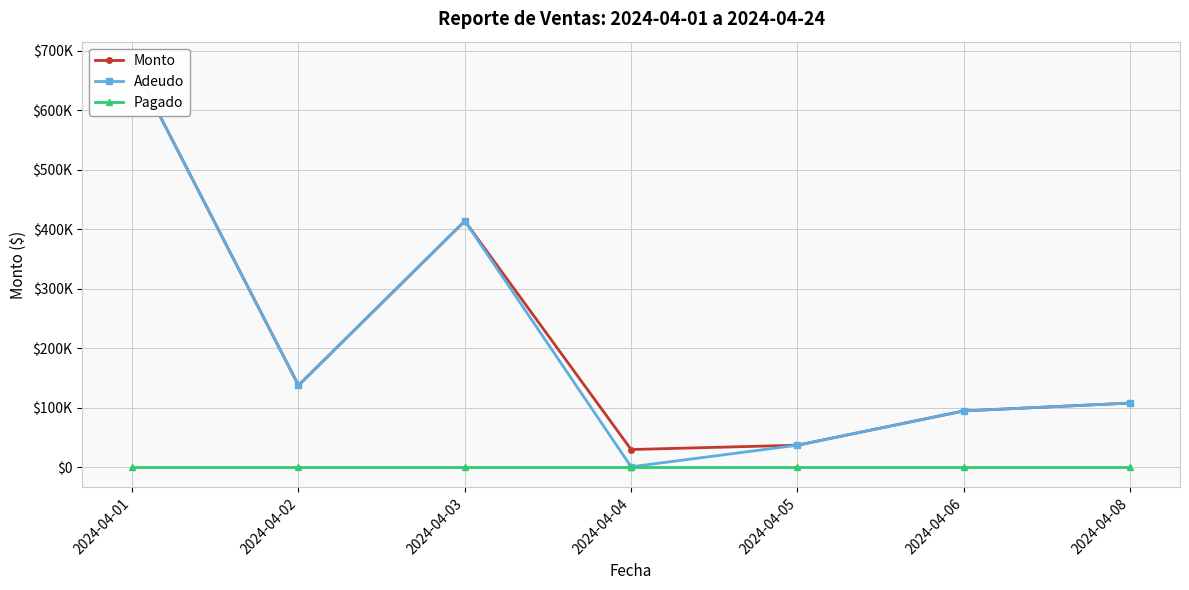

The Adeudo series shows 428.4 at 2024-04-04. True or false?

False